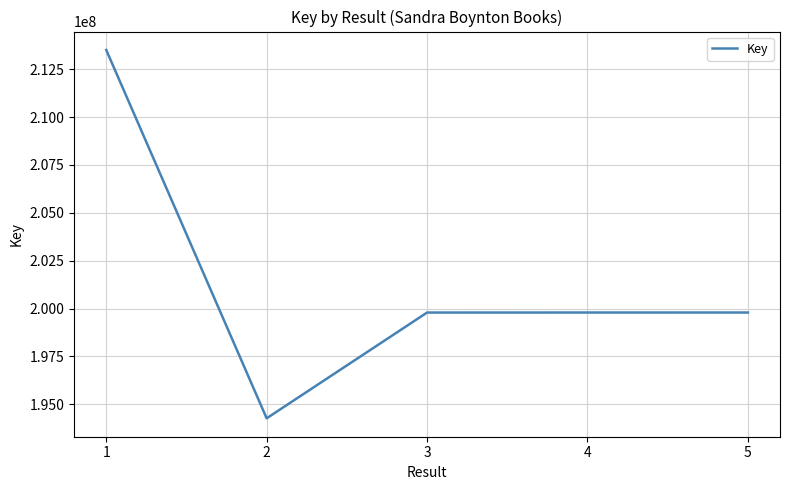

What is the maximum value shown in the chart?

213506607